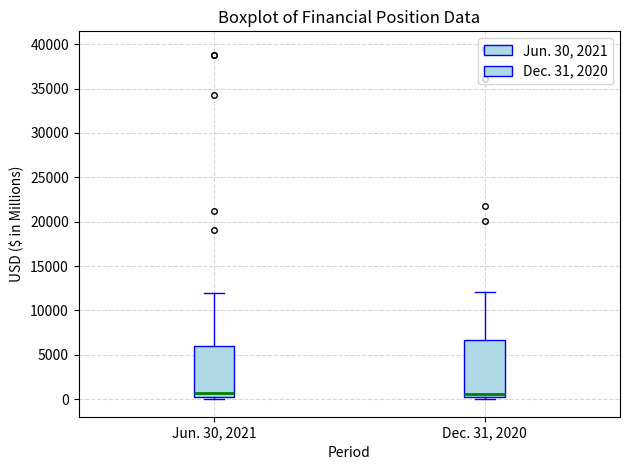

Where is the lower edge of the box for Jun. 30, 2021 on the y-axis? The values are not printed on the chart, so give them approximately, as read against the axis.

500